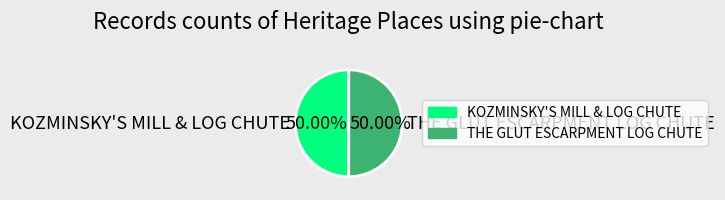

To the nearest percent, what percentage of the pie is KOZMINSKY'S MILL & LOG CHUTE?

50%